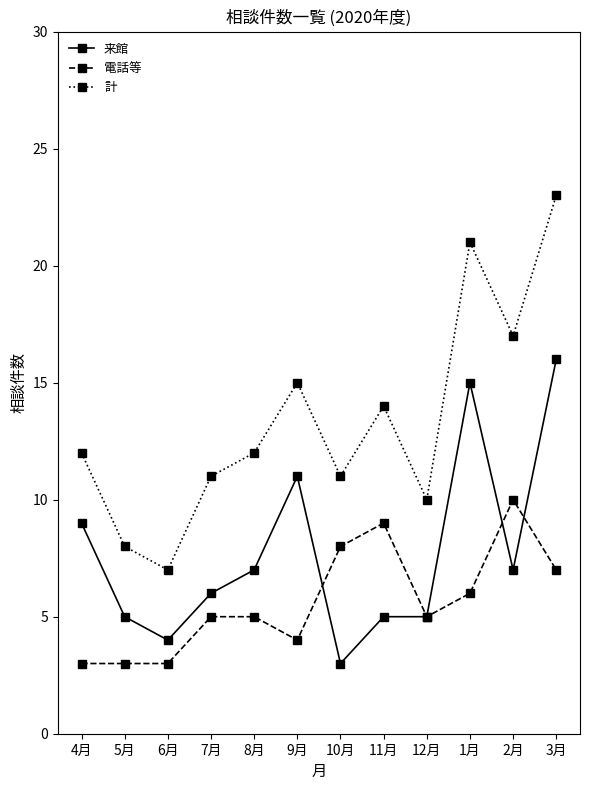

What is the label of the 6th point from the left?

9月